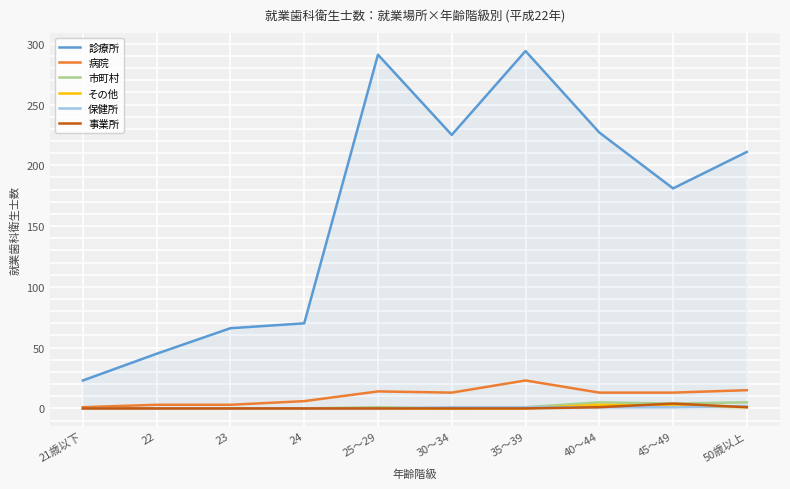

Which series has the largest total across all categories?

診療所